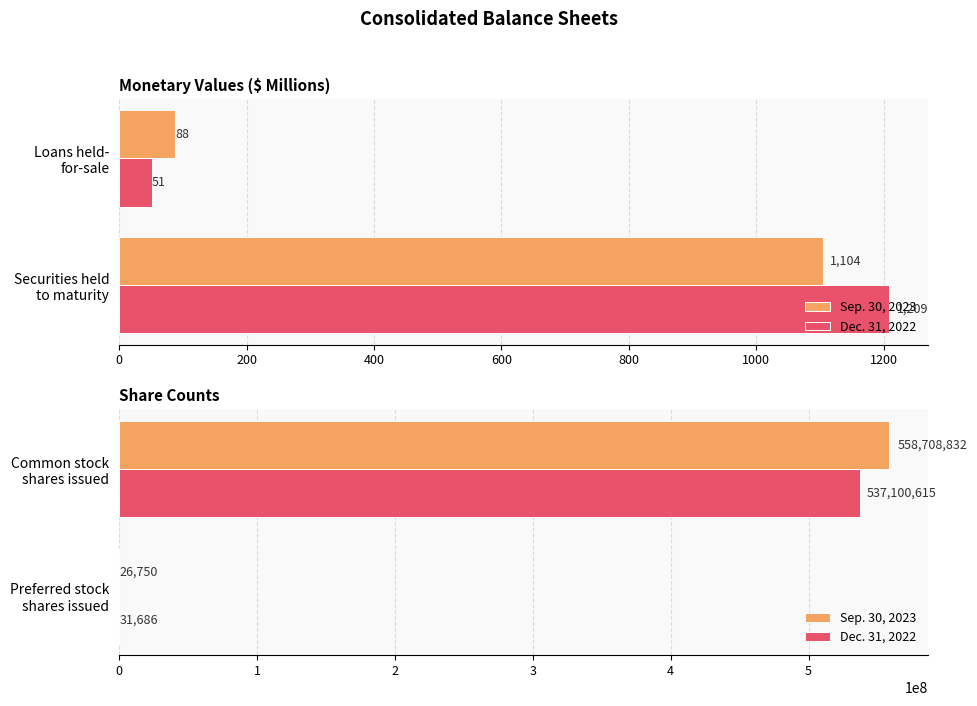

What is the sum of the Dec. 31, 2022 values at Preferred stock shares issued and Common stock shares issued?

537132301